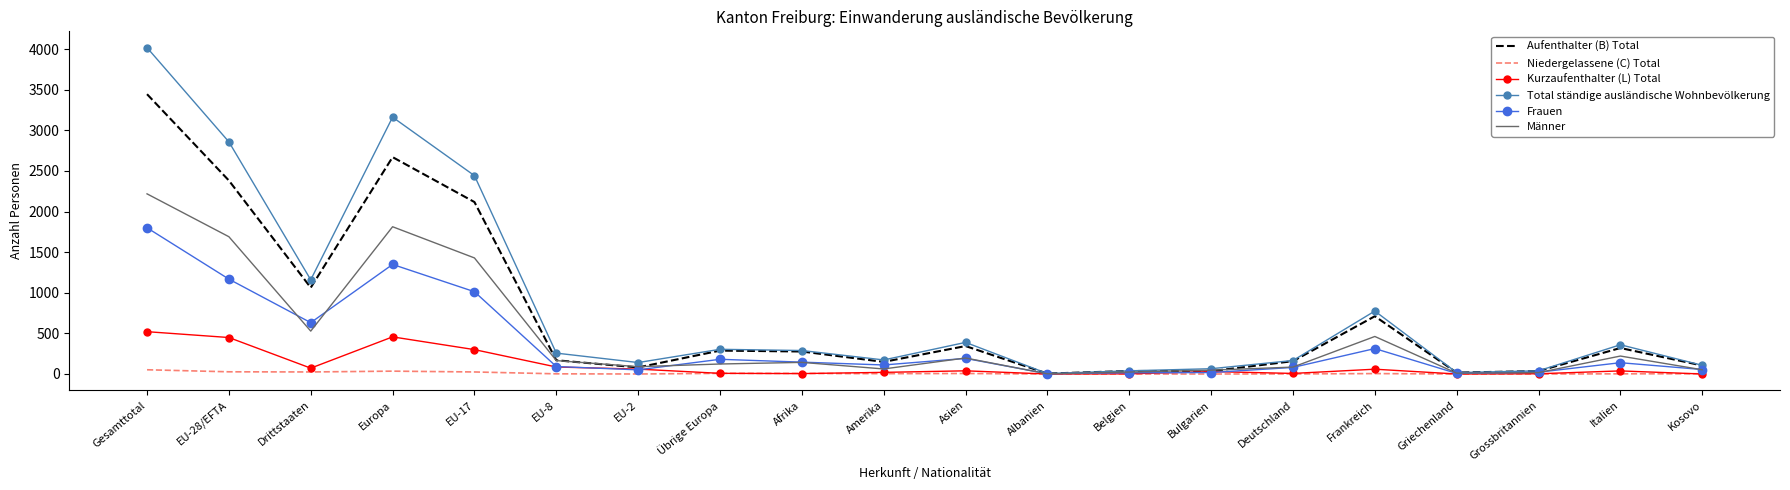

What is the difference between the Kurzaufenthalter (L) Total values at Übrige Europa and Amerika?

12